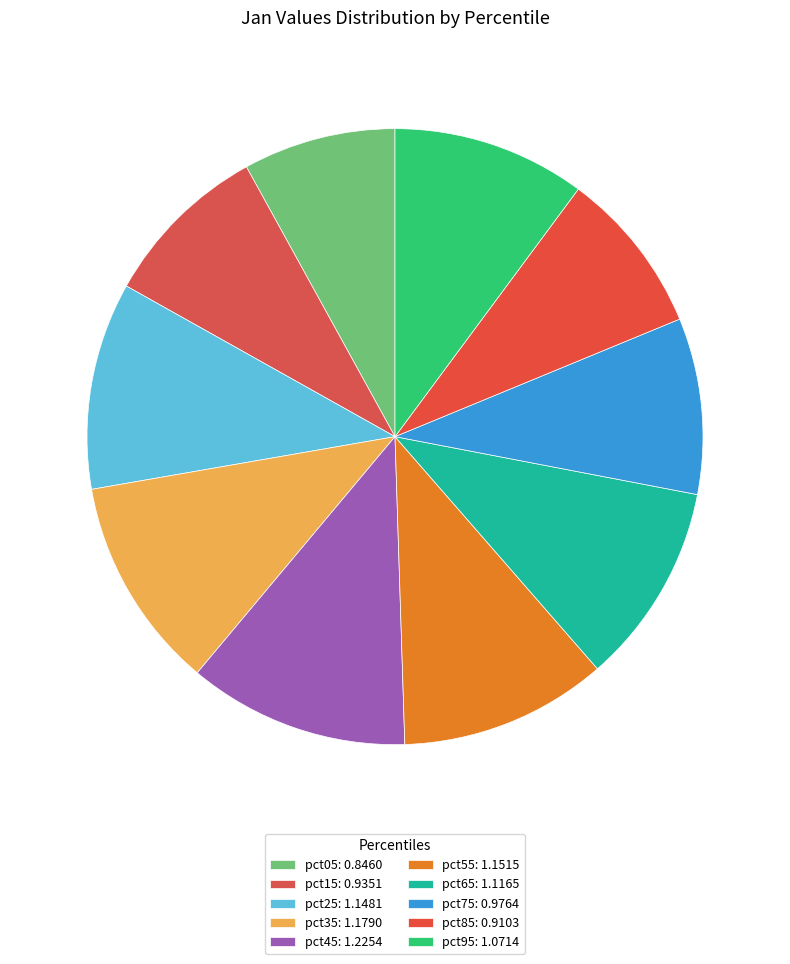

How much of the chart is everything except pct95?

89.9%